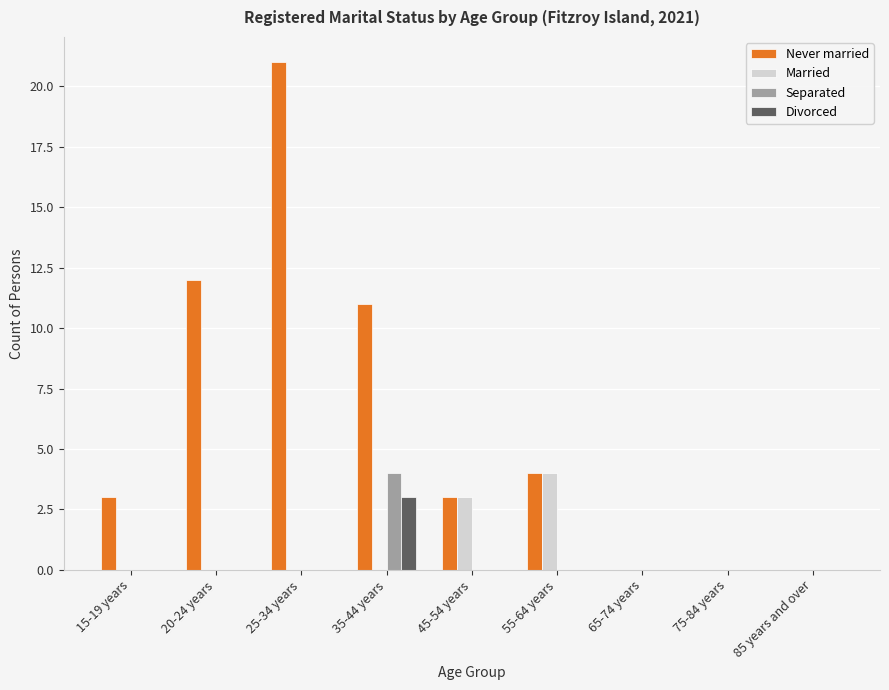

How many distinct data groups are displayed?

4